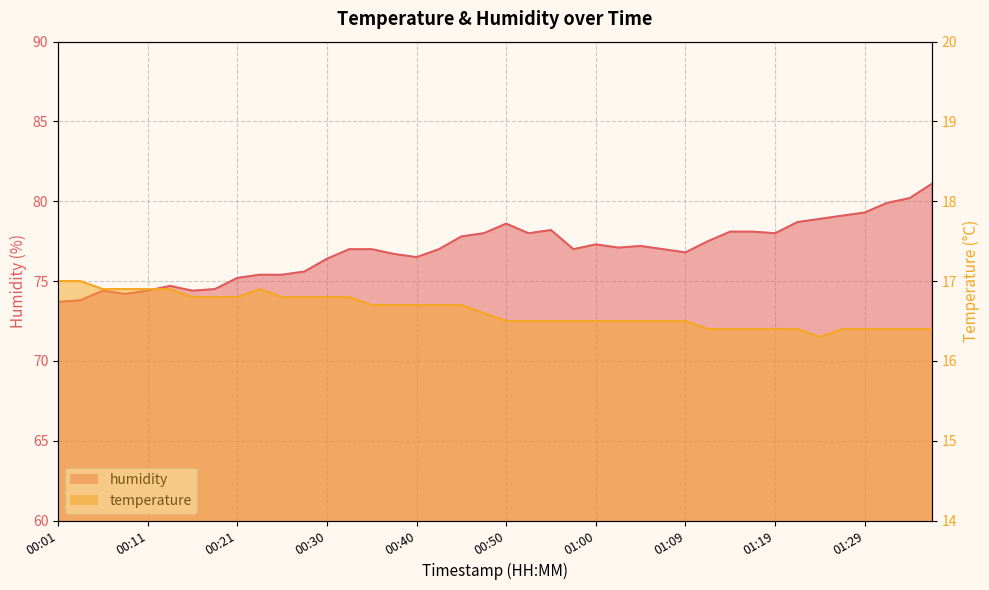

Rank the series at 01:02 from highest to lowest value.

humidity, temperature